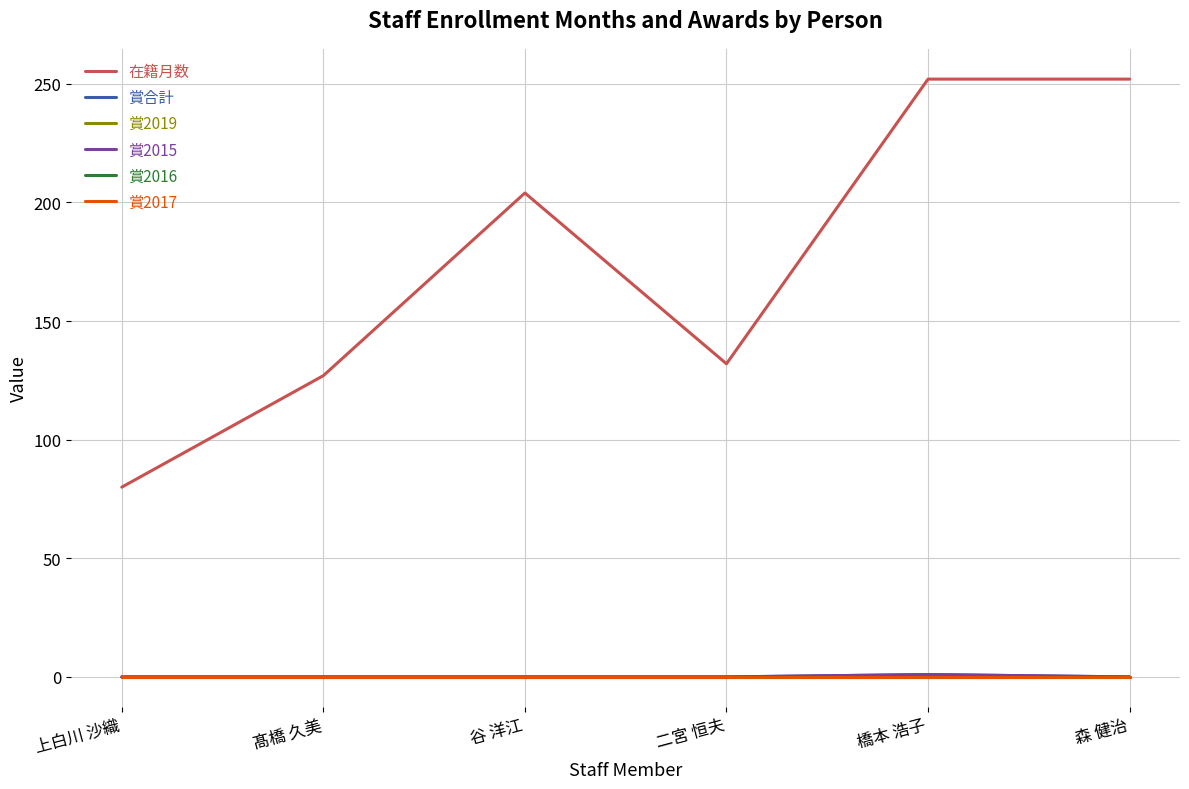

Is the value of 賞2016 at 橋本 浩子 greater than the value of 賞合計 at 上白川 沙織?

No